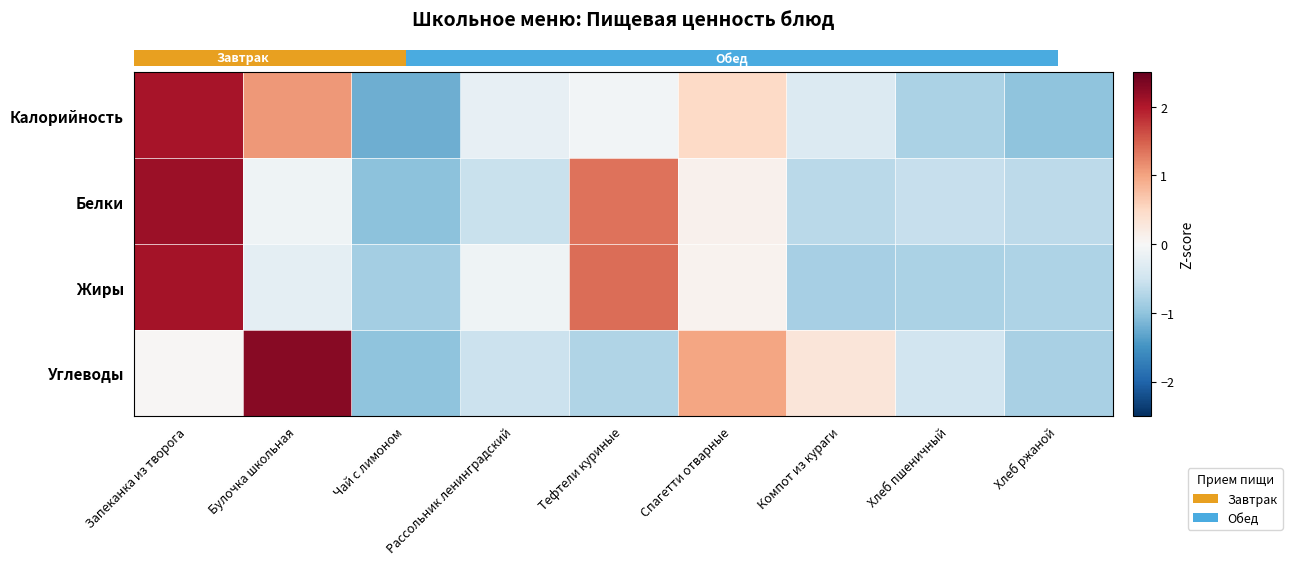

At how many categories does at least one series exceed 0?

5